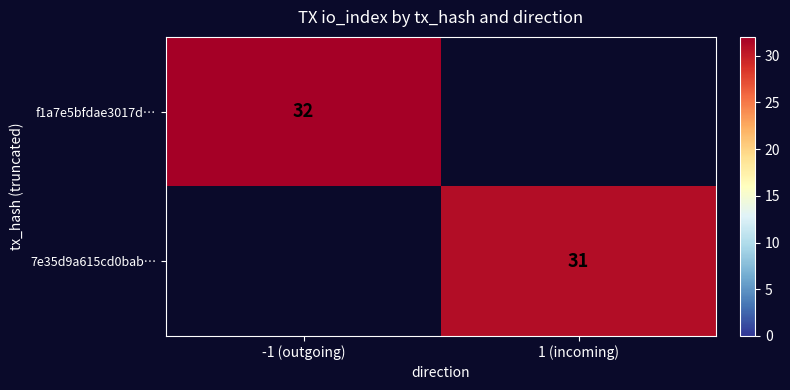

The value of 7e35d9a615cd0bab… at 1 (incoming) is 31. True or false?

True